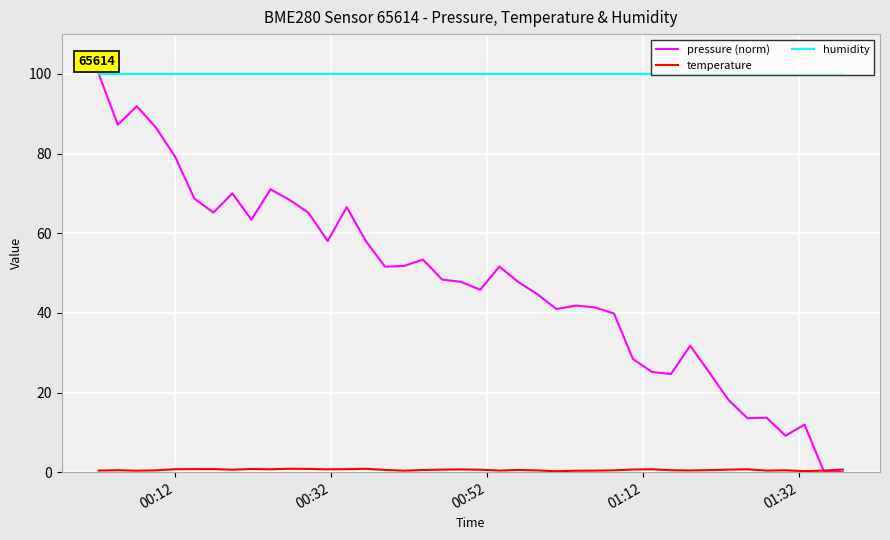

What is the highest value of the pressure (norm) series?

100.0